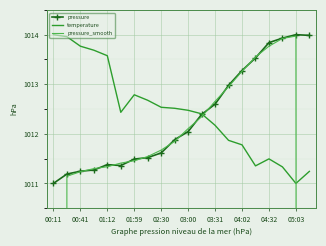

What is the average value of the temperature series?

1012.5